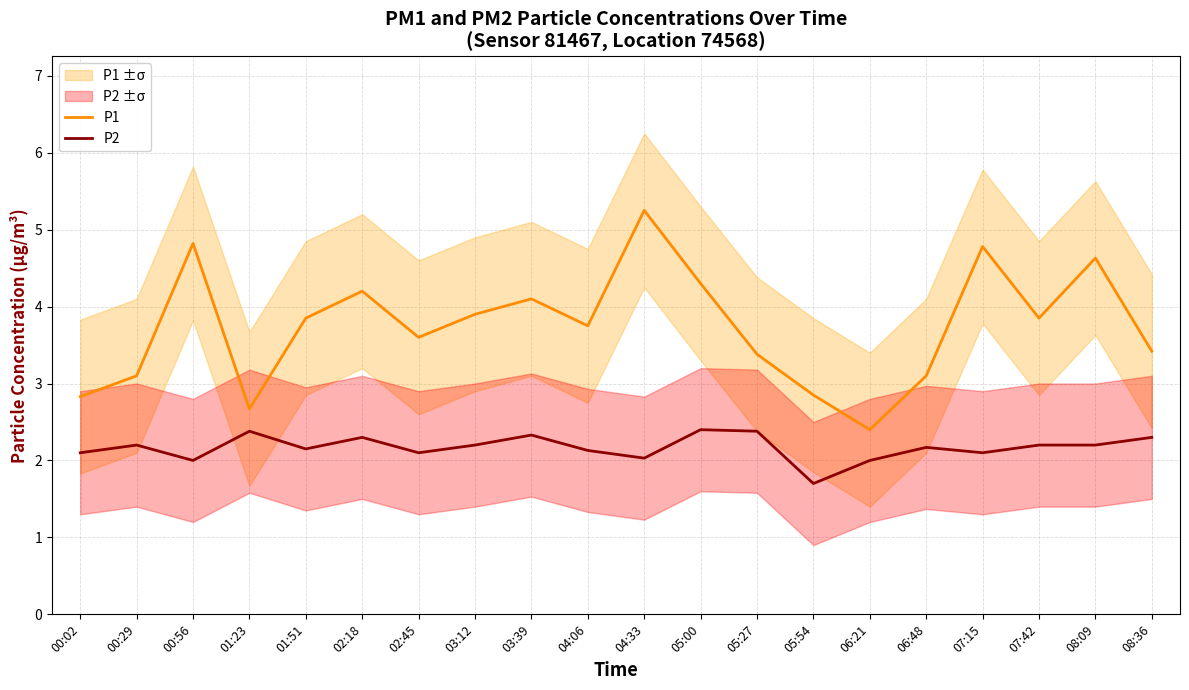

Where is the first local minimum for P1?

01:23